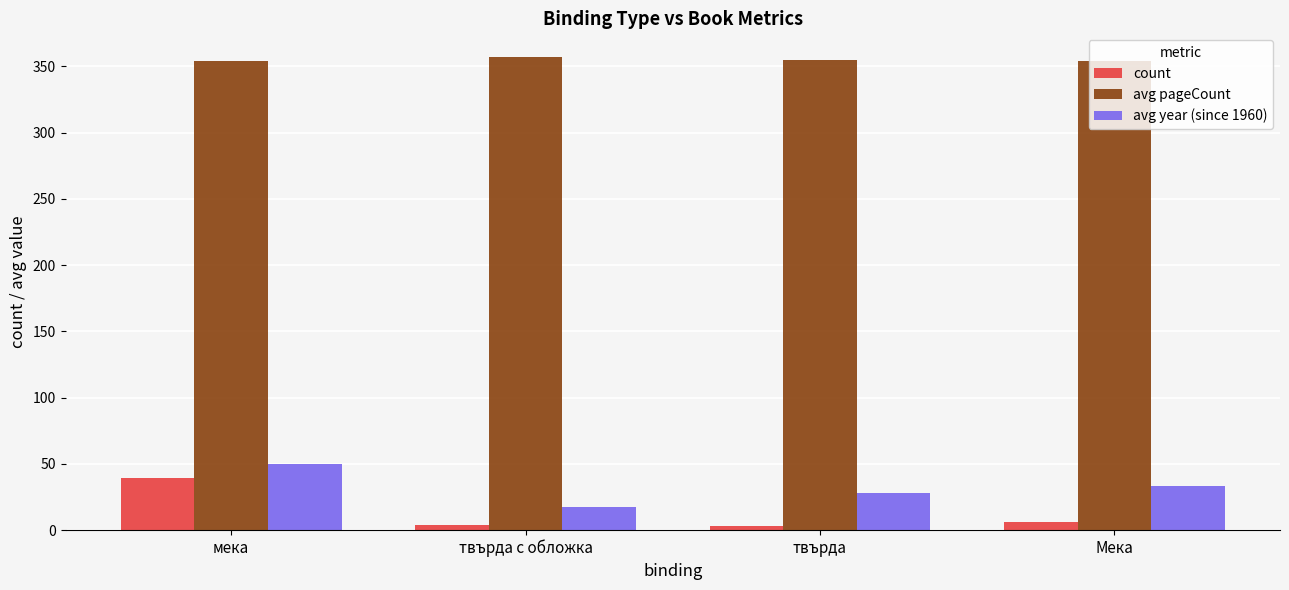

What is the average value of the avg pageCount series?

355